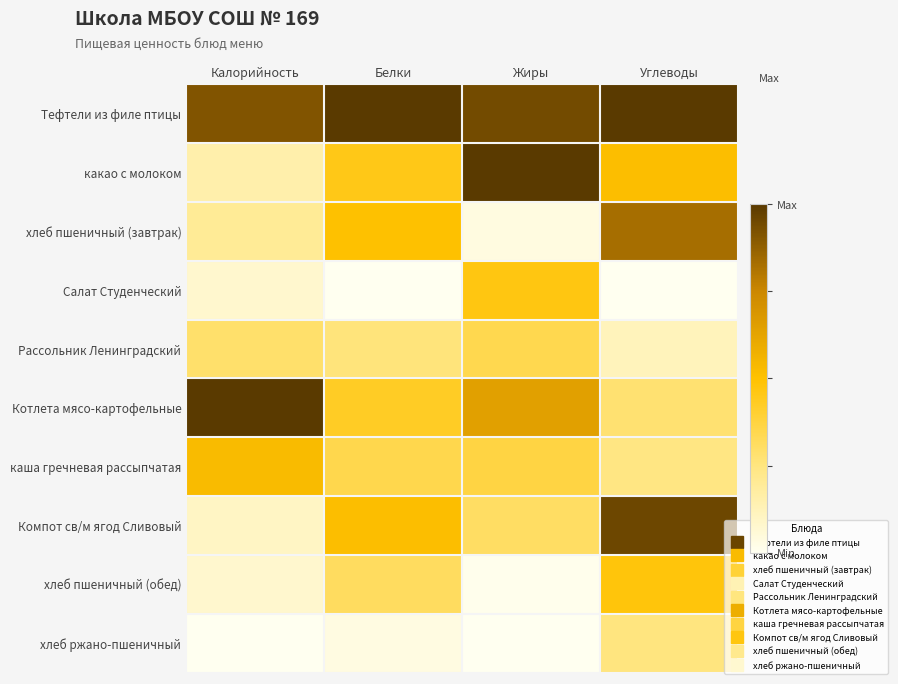

Reading right to left, extract all data points from this chart.

Тефтели из филе птицы: Углеводы=1.0	Жиры=0.9	Белки=1.0	Калорийность=0.9
какао с молоком: Углеводы=0.5	Жиры=1.0	Белки=0.5	Калорийность=0.2
хлеб пшеничный (завтрак): Углеводы=0.8	Жиры=0.0	Белки=0.5	Калорийность=0.2
Салат Студенческий: Углеводы=0.0	Жиры=0.5	Белки=0.0	Калорийность=0.1
Рассольник Ленинградский: Углеводы=0.1	Жиры=0.3	Белки=0.3	Калорийность=0.3
Котлета мясо-картофельные: Углеводы=0.3	Жиры=0.6	Белки=0.4	Калорийность=1.0
каша гречневая рассыпчатая: Углеводы=0.2	Жиры=0.4	Белки=0.3	Калорийность=0.5
Компот св/м ягод Сливовый: Углеводы=1.0	Жиры=0.3	Белки=0.5	Калорийность=0.1
хлеб пшеничный (обед): Углеводы=0.5	Жиры=0.0	Белки=0.3	Калорийность=0.1
хлеб ржано-пшеничный: Углеводы=0.3	Жиры=0.0	Белки=0.0	Калорийность=0.0